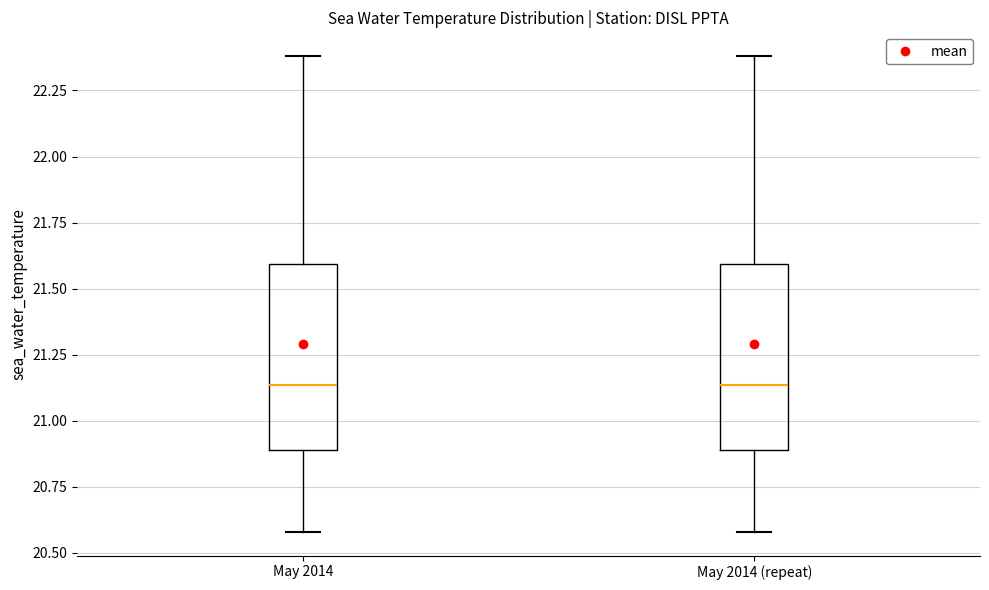

Reading left to right, transcribe this box plot: for each box, give where its median line is, the range the box spans, and where its two whiskers end, as read against the y-axis. The values are not printed on the chart, so give them approximately, as read against the axis.

May 2014: median 21.15, box 20.90 to 21.60, whiskers 20.60 to 22.40
May 2014 (repeat): median 21.15, box 20.90 to 21.60, whiskers 20.60 to 22.40